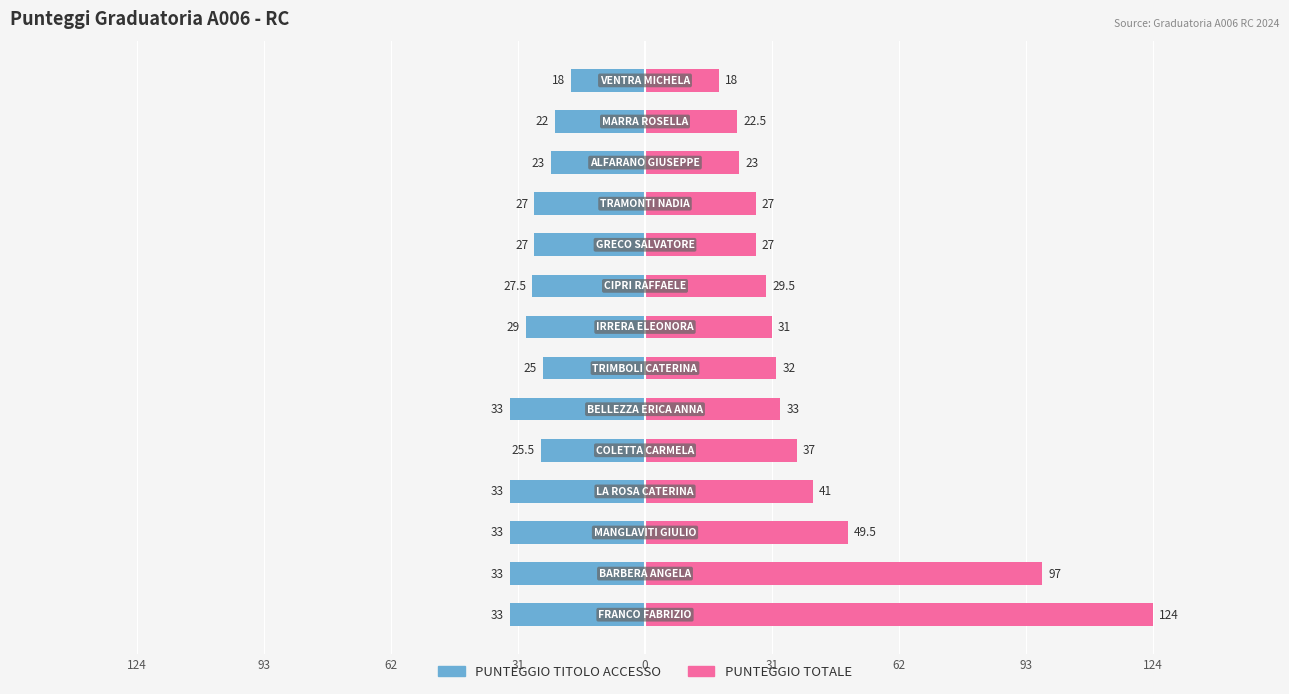

Reading left to right, extract all data points from this chart.

PUNTEGGIO TITOLO ACCESSO: -33.0	-33.0	-33.0	-33.0	-25.5	-33.0	-25.0	-29.0	-27.5	-27.0	-27.0	-23.0	-22.0	-18.0
PUNTEGGIO TOTALE: 124.0	97.0	49.5	41.0	37.0	33.0	32.0	31.0	29.5	27.0	27.0	23.0	22.5	18.0